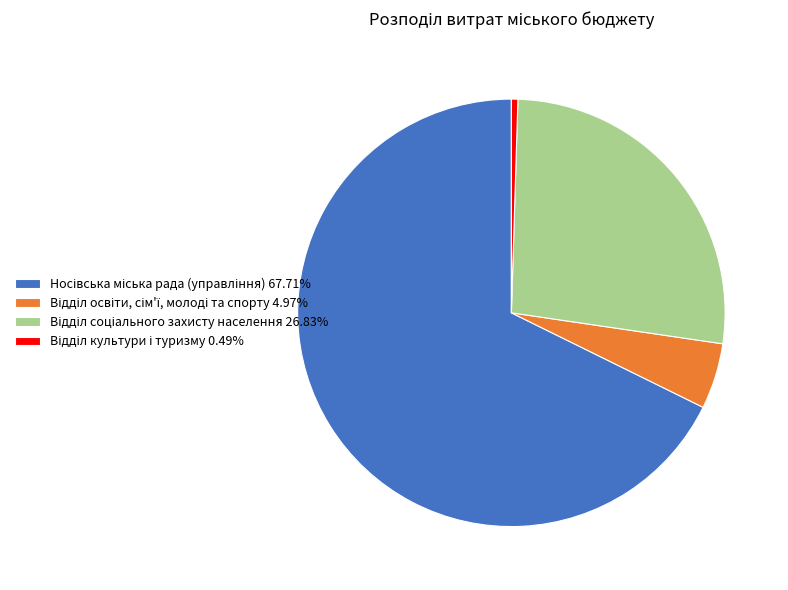

Does any single category account for the majority?

Yes